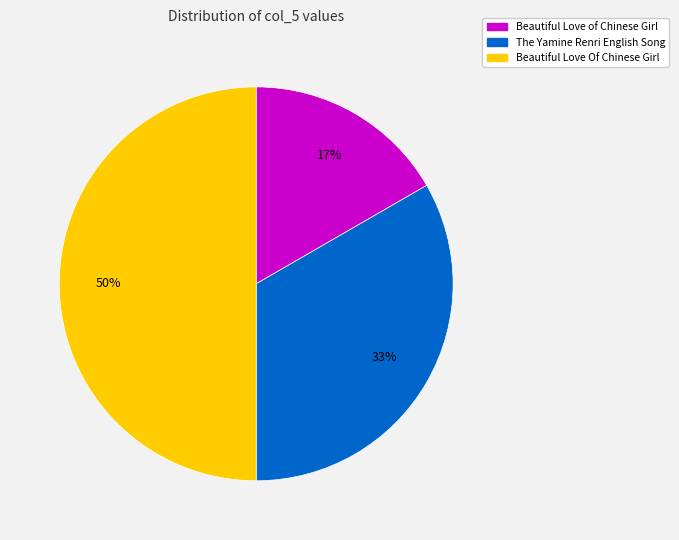

The The Yamine Renri English Song slice represents 20% of the pie. True or false?

False